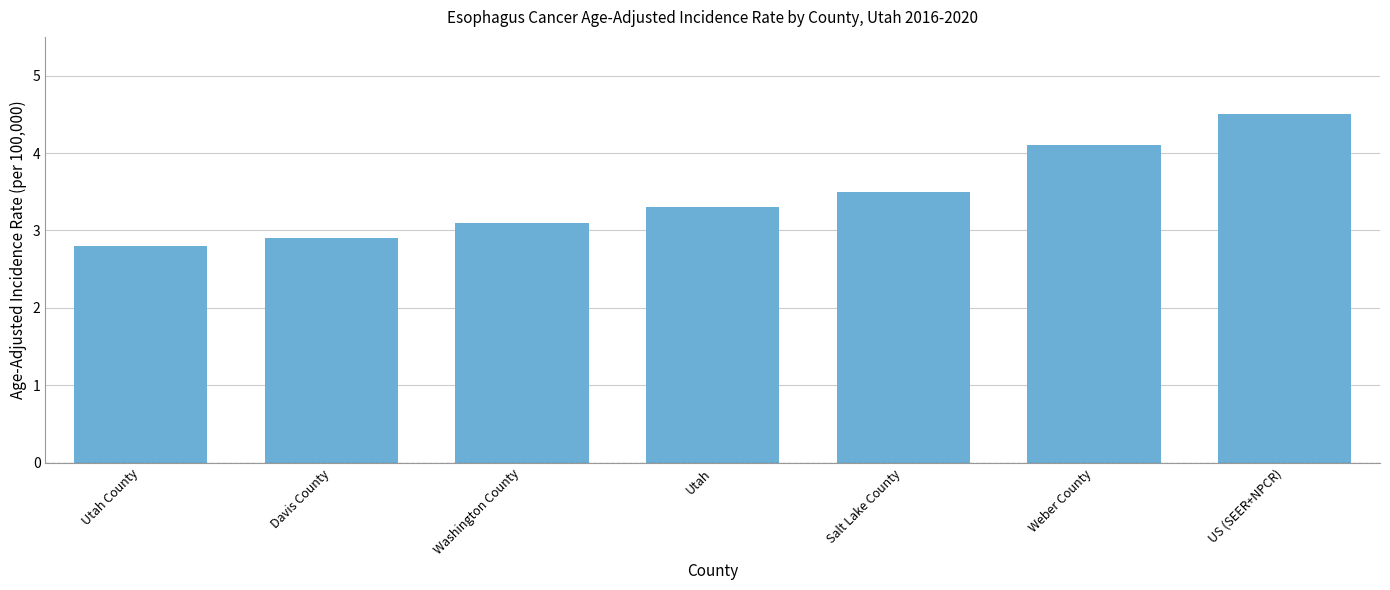

What is the average value?

3.5